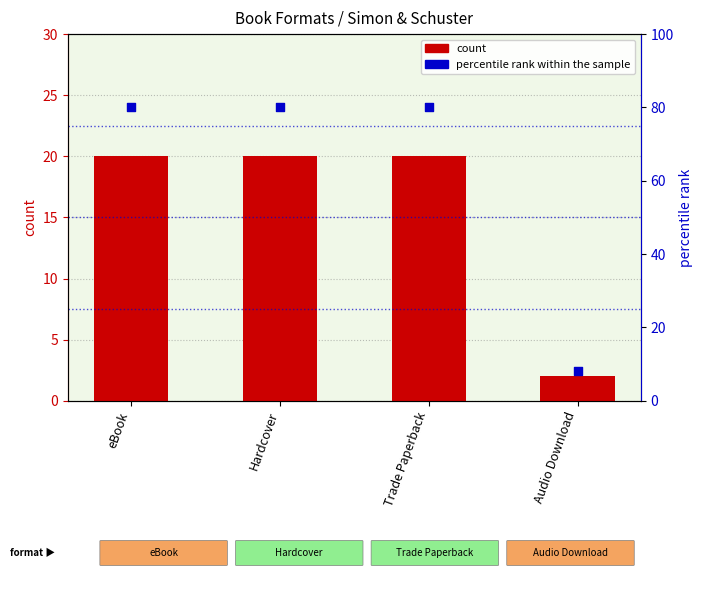

What are all the series names shown in the legend?

count, percentile rank within the sample